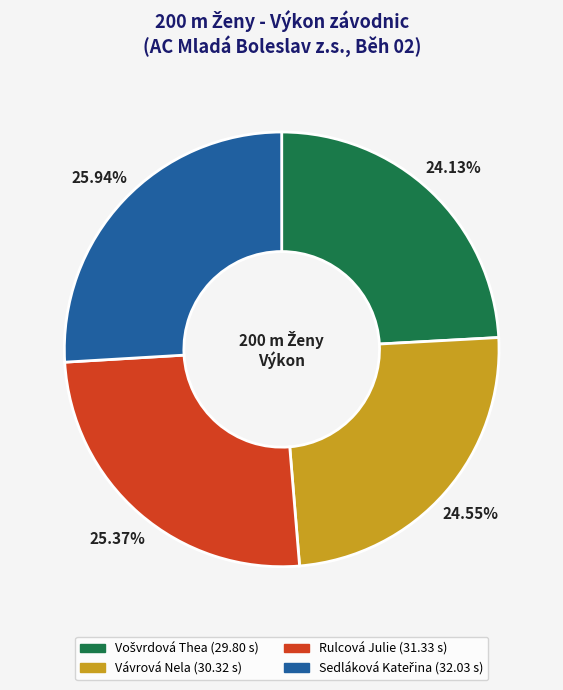

To the nearest percent, what is the difference between the largest and smallest slice percentages?

2%